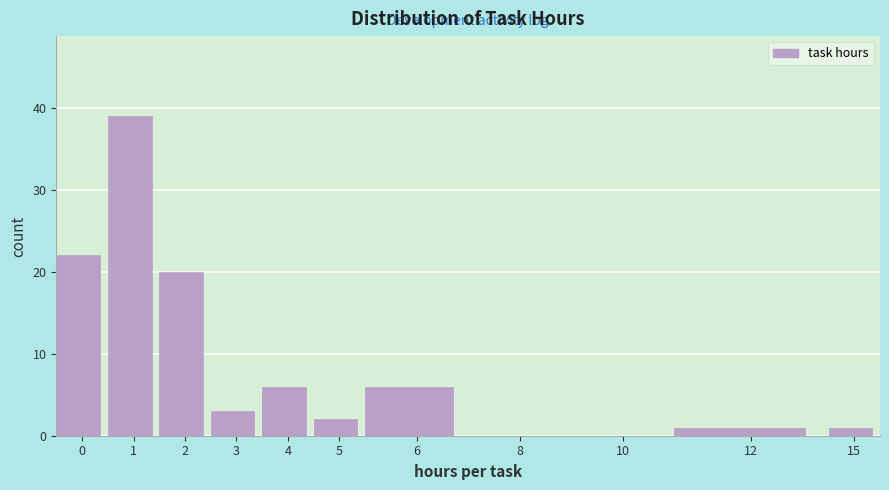

Reading left to right, list all the values displayed in this chart.

0=22	1=39	2=20	3=3	4=6	5=2	6=6	8=0	10=0	12=1	15=1